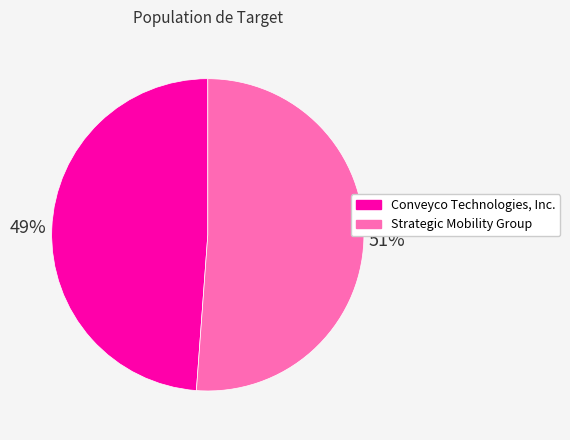

True or false: Strategic Mobility Group accounts for 58% of the total.

False